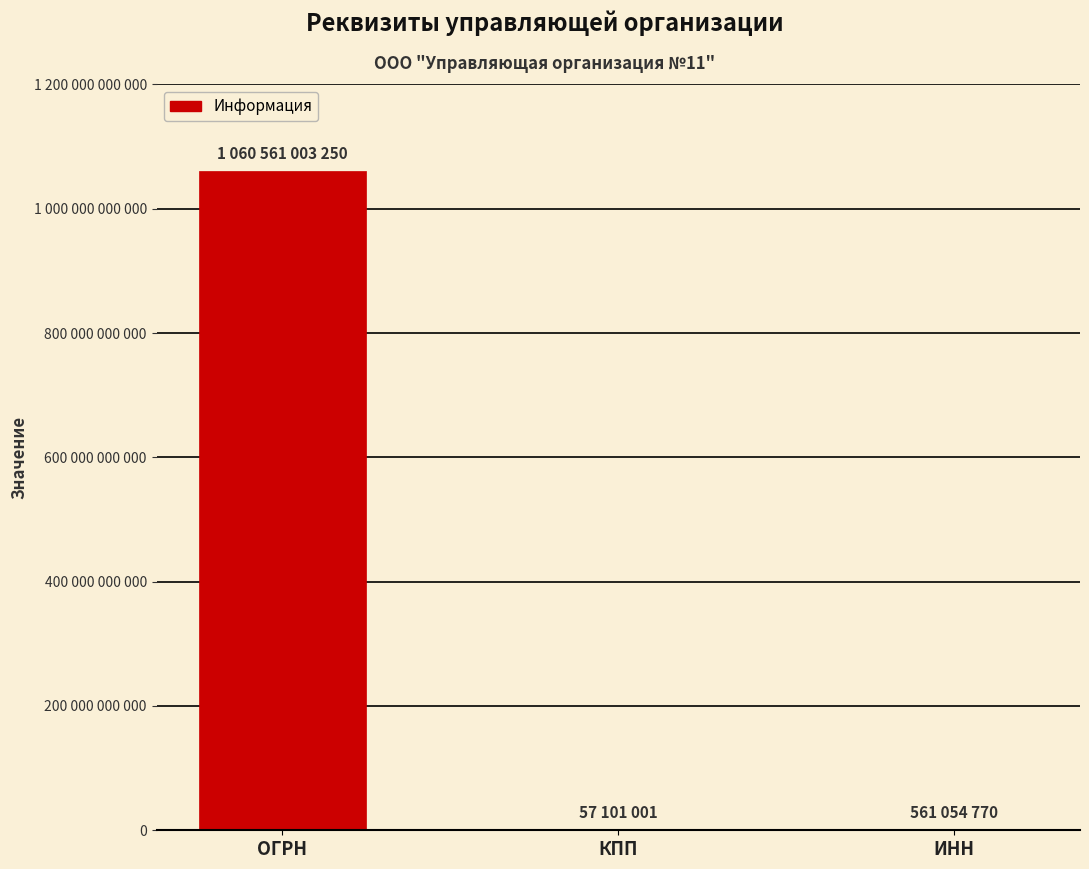

What is the change in value from КПП to ИНН?

+503953769